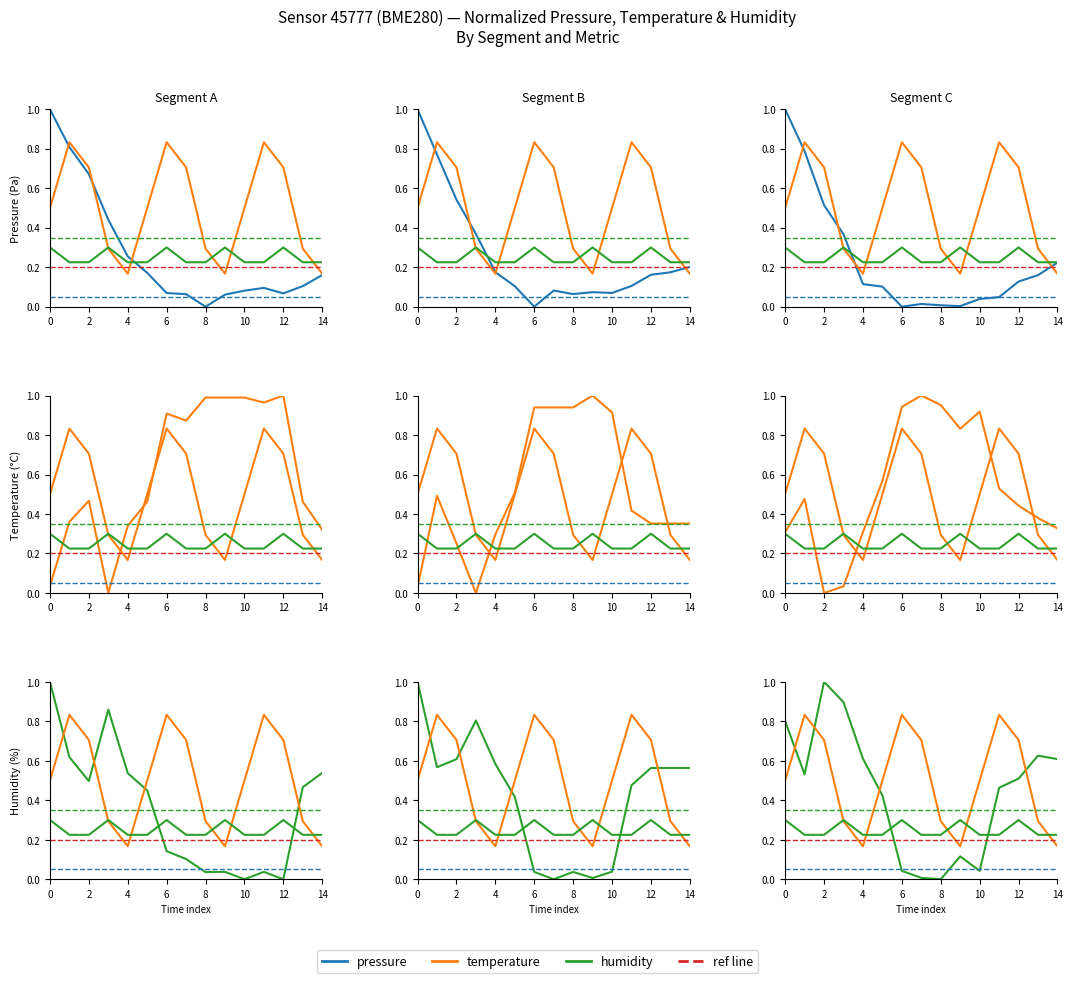

How many values in humidity are above zero?

13